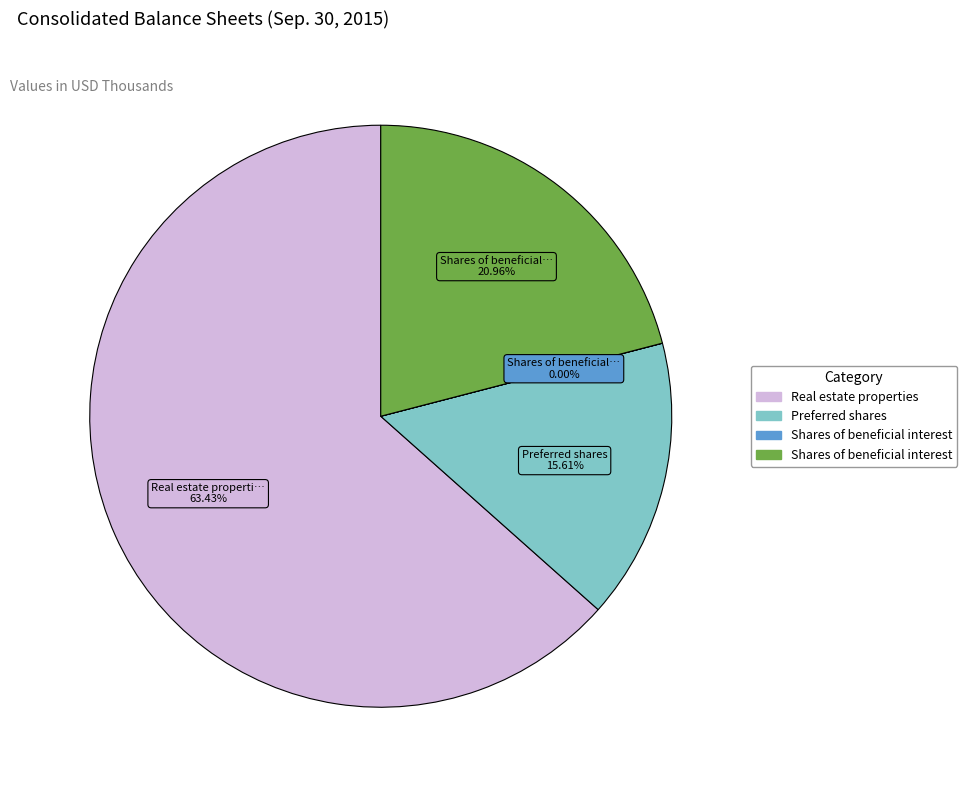

Is there a majority slice in this chart?

Yes